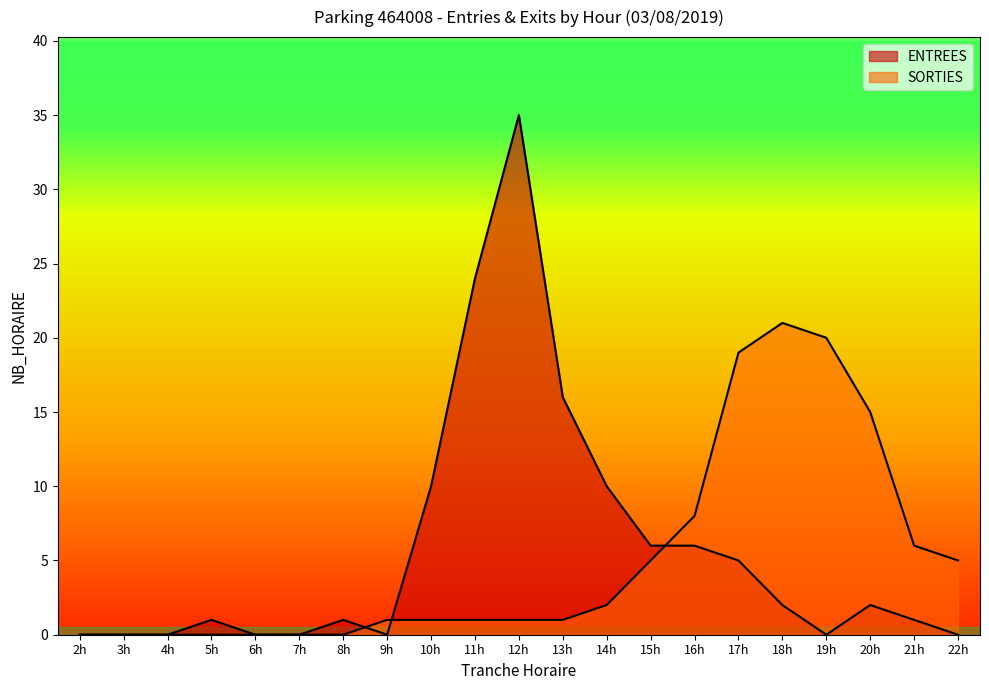

In ENTREES, how many points are lower than both neighbors (excluding endpoints)?

2